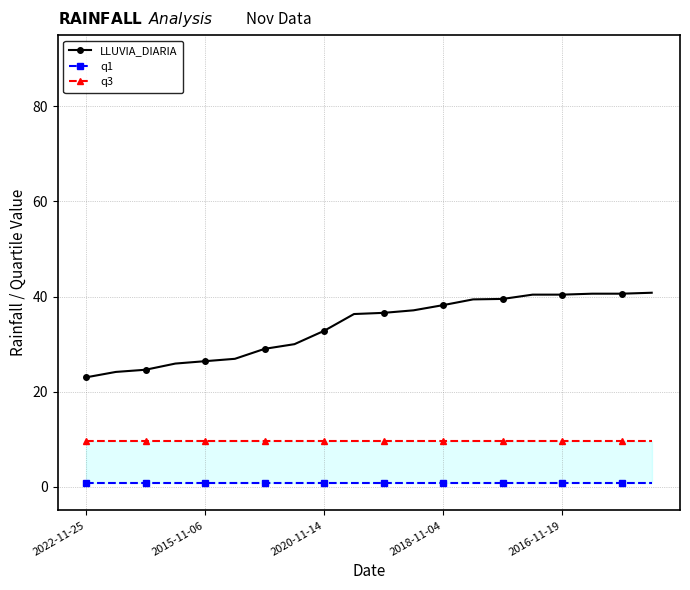

How many lines are shown in the chart?

3